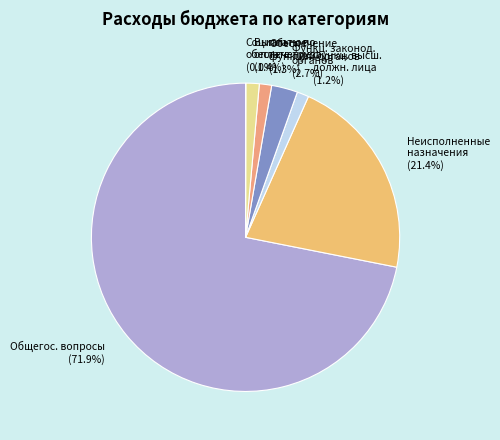

To the nearest percent, what percentage of the pie is Неисполненные назначения?

21%